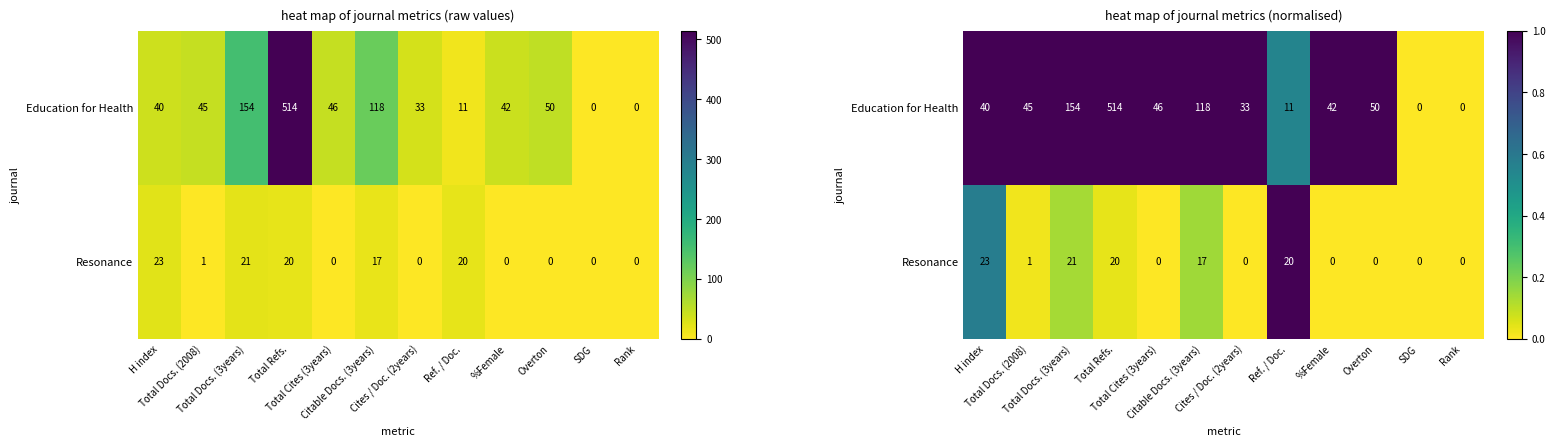

The value of row_0 at Total Docs. (2008) is 1.0. True or false?

True